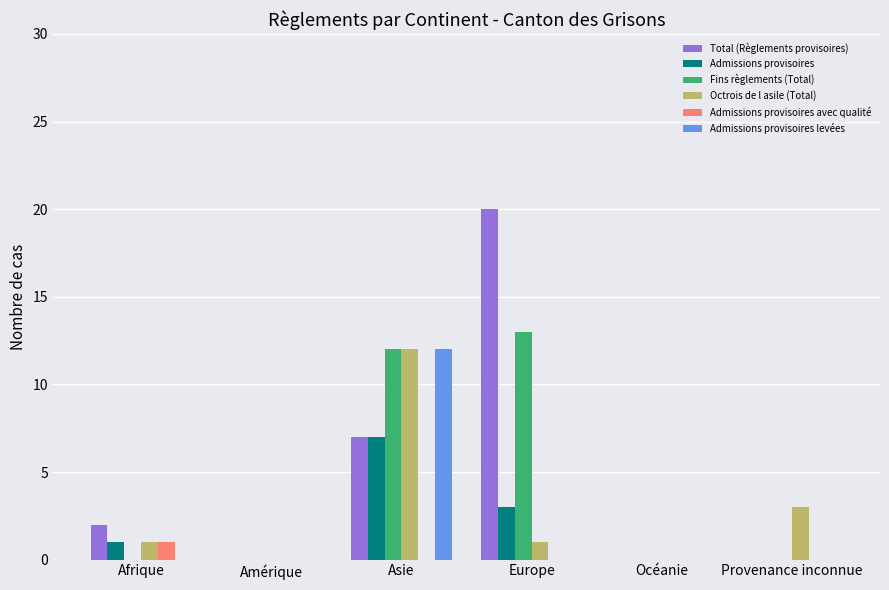

How many series are shown in this chart?

6